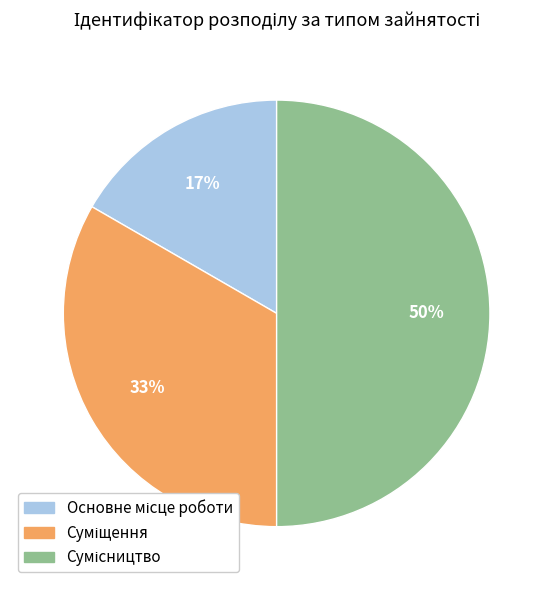

How many slices are in this pie chart?

3